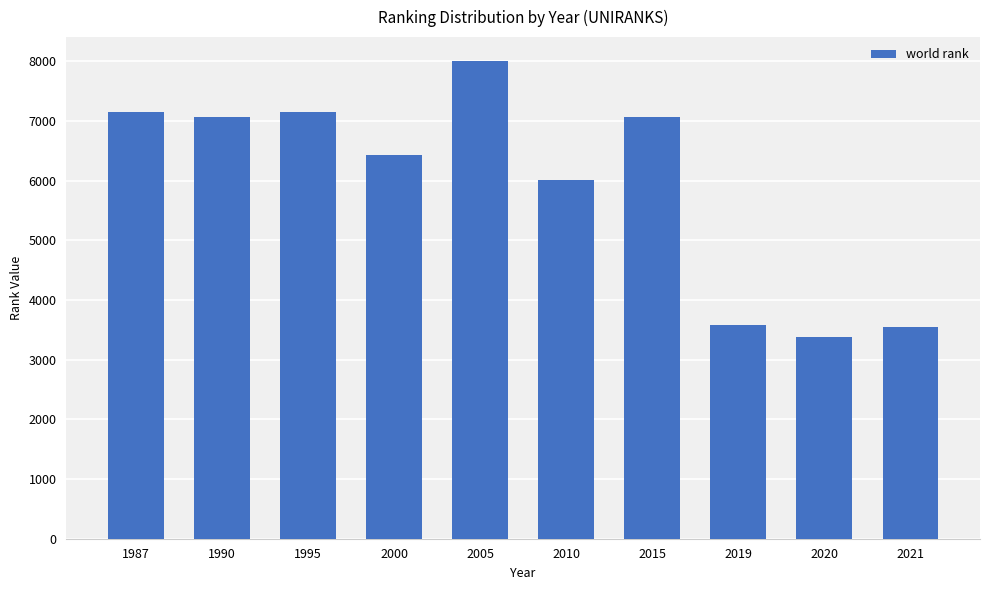

What is the difference between the maximum and minimum values?

4624